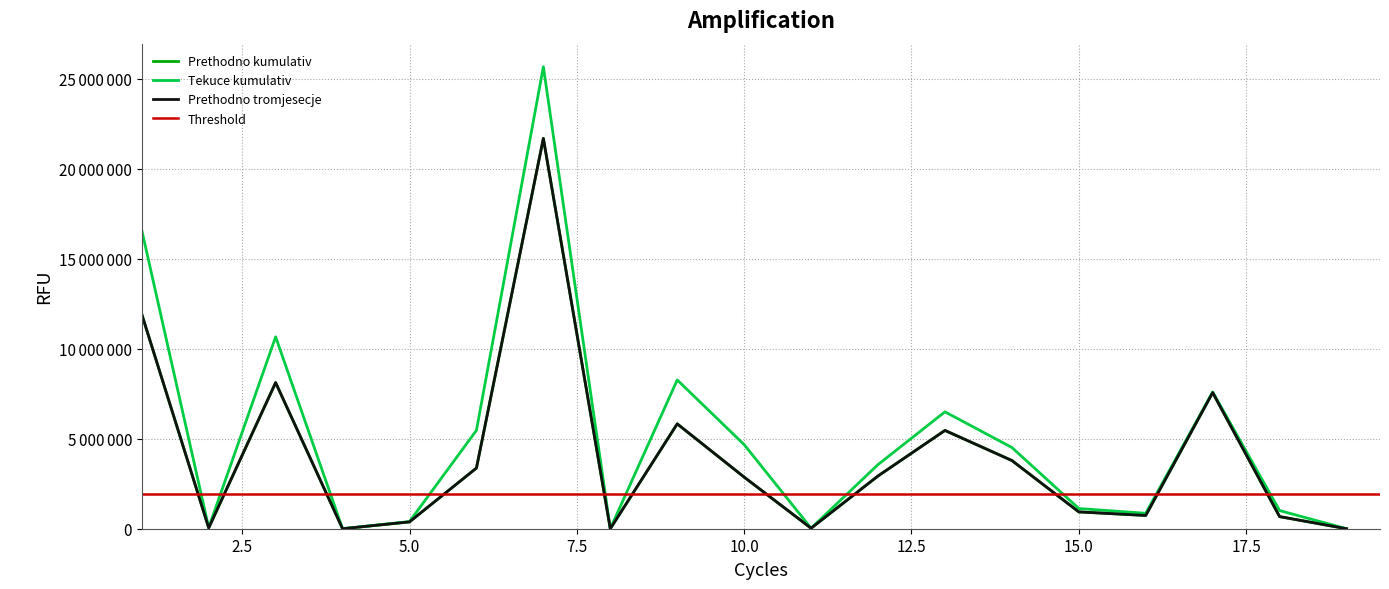

What is the maximum value shown in the chart?

25651842